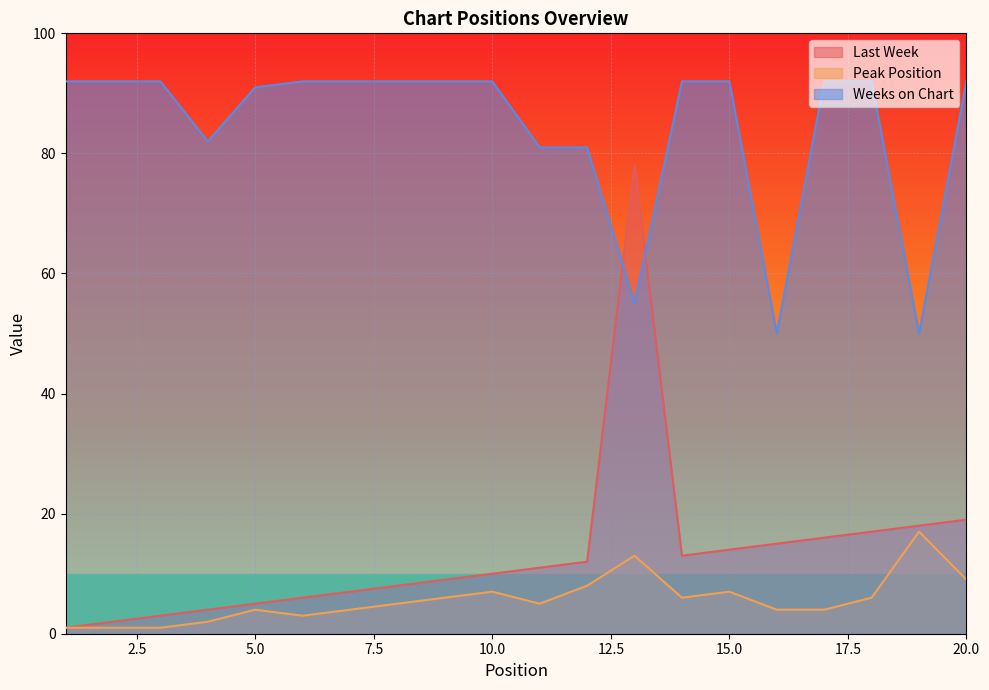

What is the difference between the Peak Position values at 2 and 10?

6